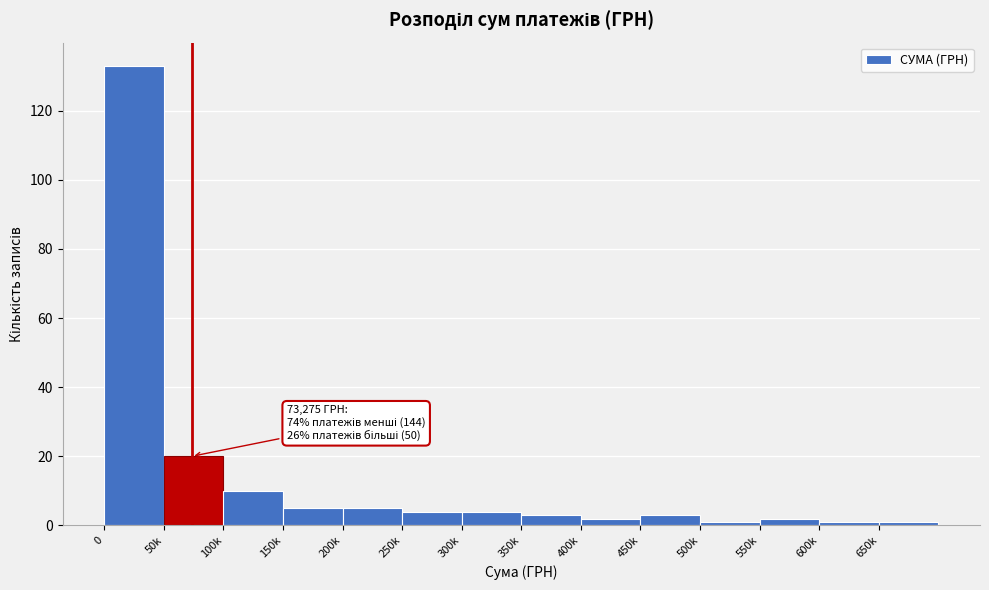

Reading right to left, what are all the values shown in this chart?

1	1	2	1	3	2	3	4	4	5	5	10	20	133